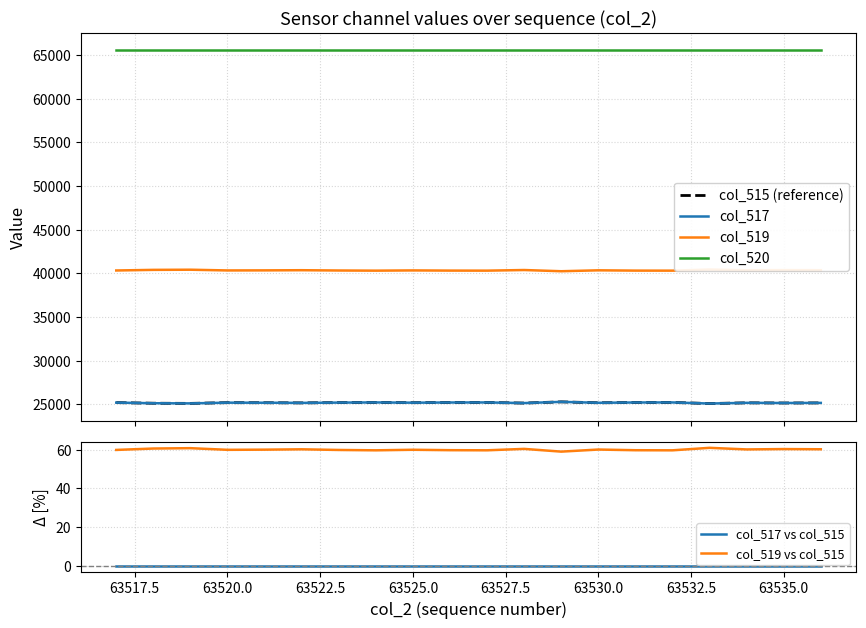

True or false: col_517 vs col_515 and col_519 vs col_515 cross at least once.

False